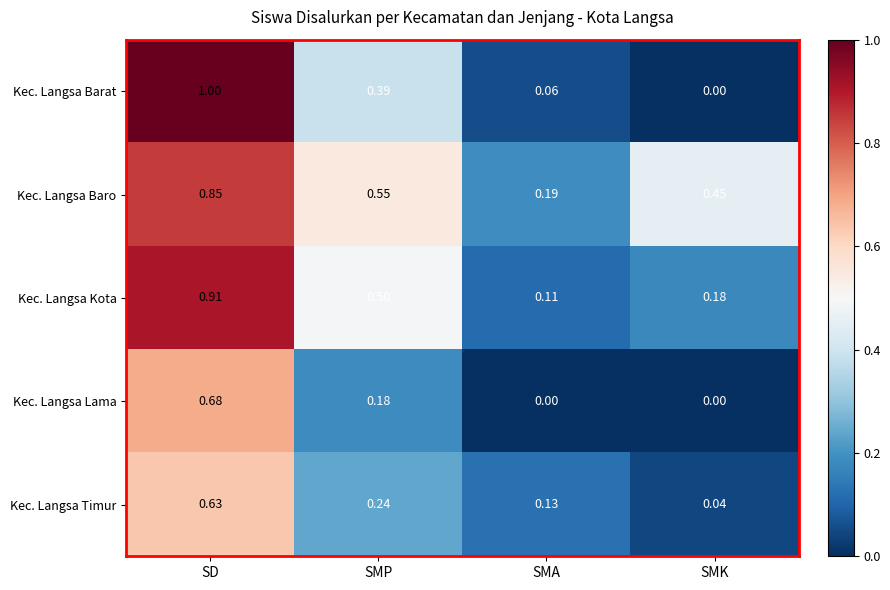

Rank the series by their average value, from highest to lowest.

Kec. Langsa Baro, Kec. Langsa Kota, Kec. Langsa Barat, Kec. Langsa Timur, Kec. Langsa Lama